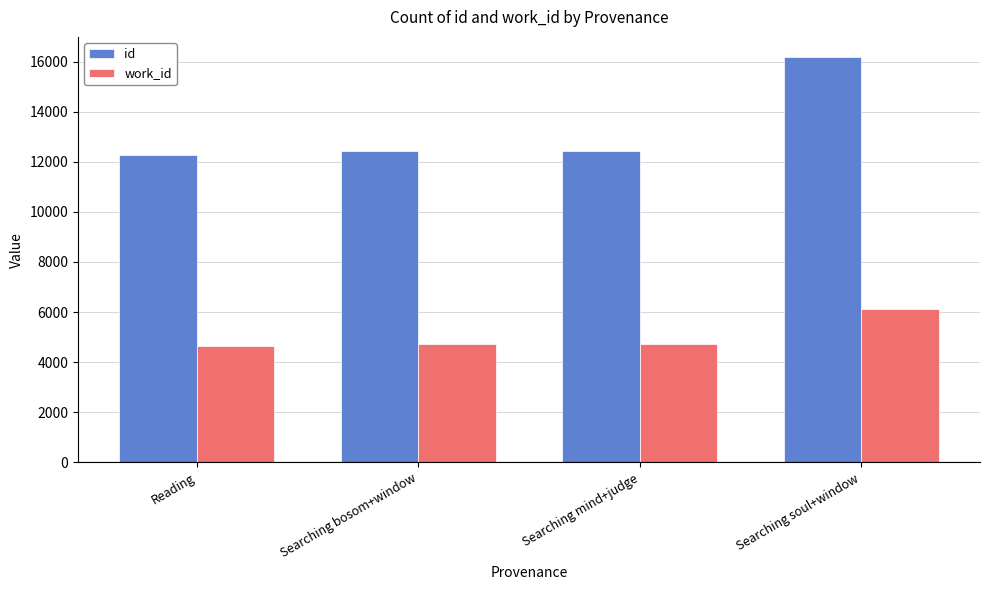

What is the label of the 2nd bar from the left?

Searching bosom+window